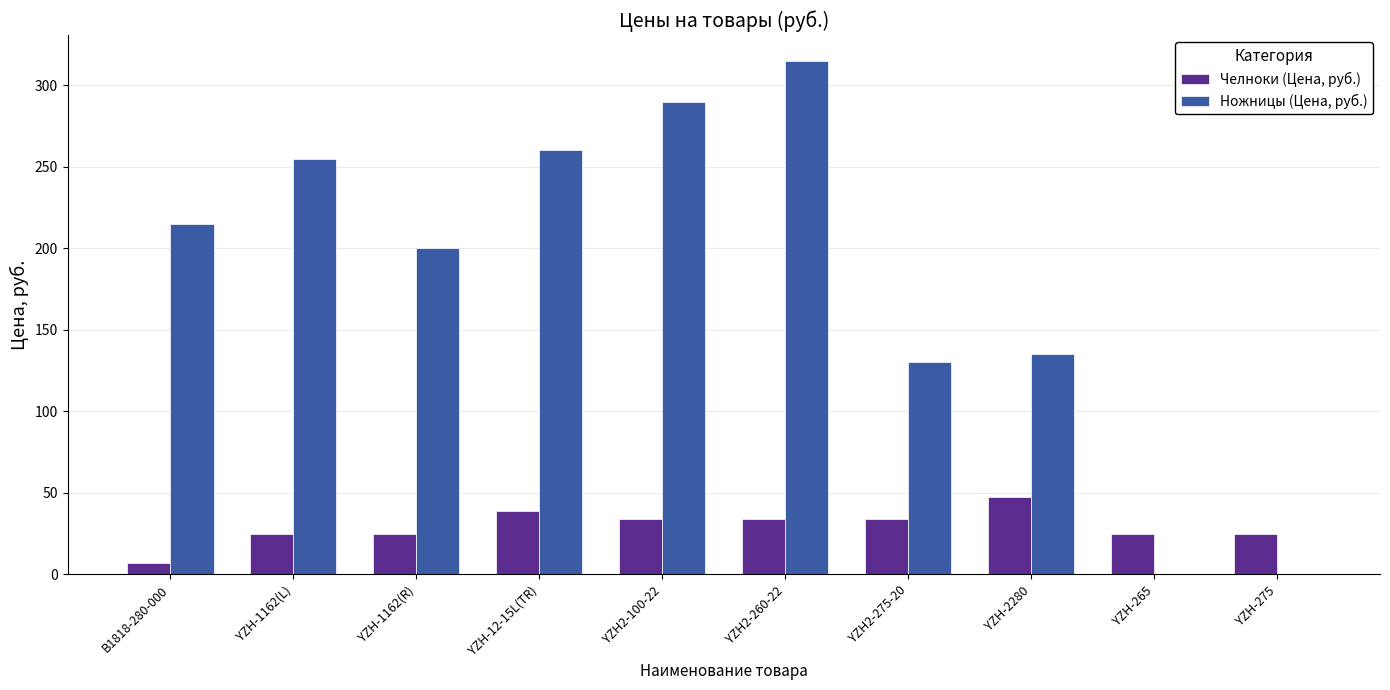

The Челноки (Цена, руб.) series shows 47.7 at YZH-2280. True or false?

True